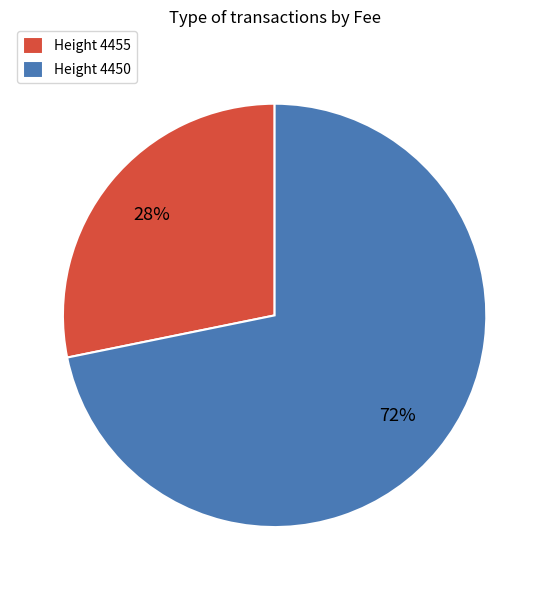

Rank the categories by value from highest to lowest.

Height 4450, Height 4455